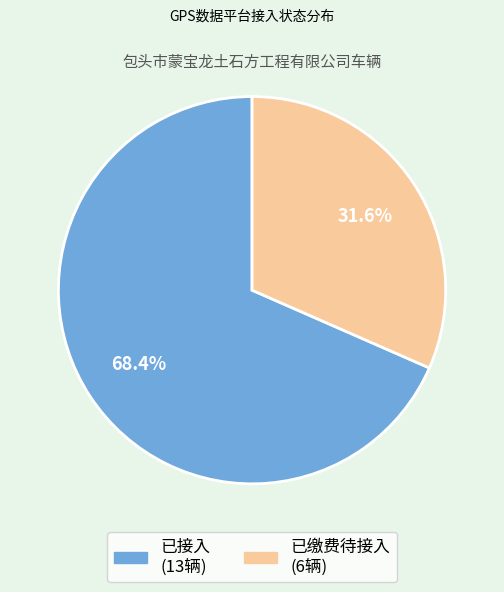

Do 已缴费待接入 and 已接入 together represent more than half of the pie?

Yes